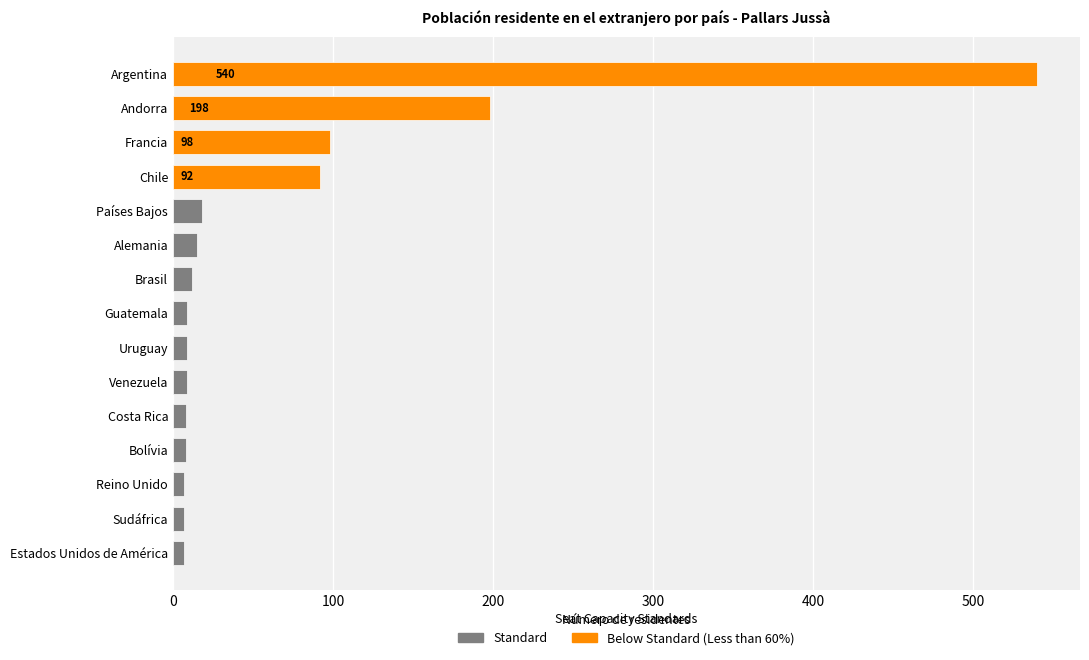

What is the label of the 14th bar from the bottom?

Andorra